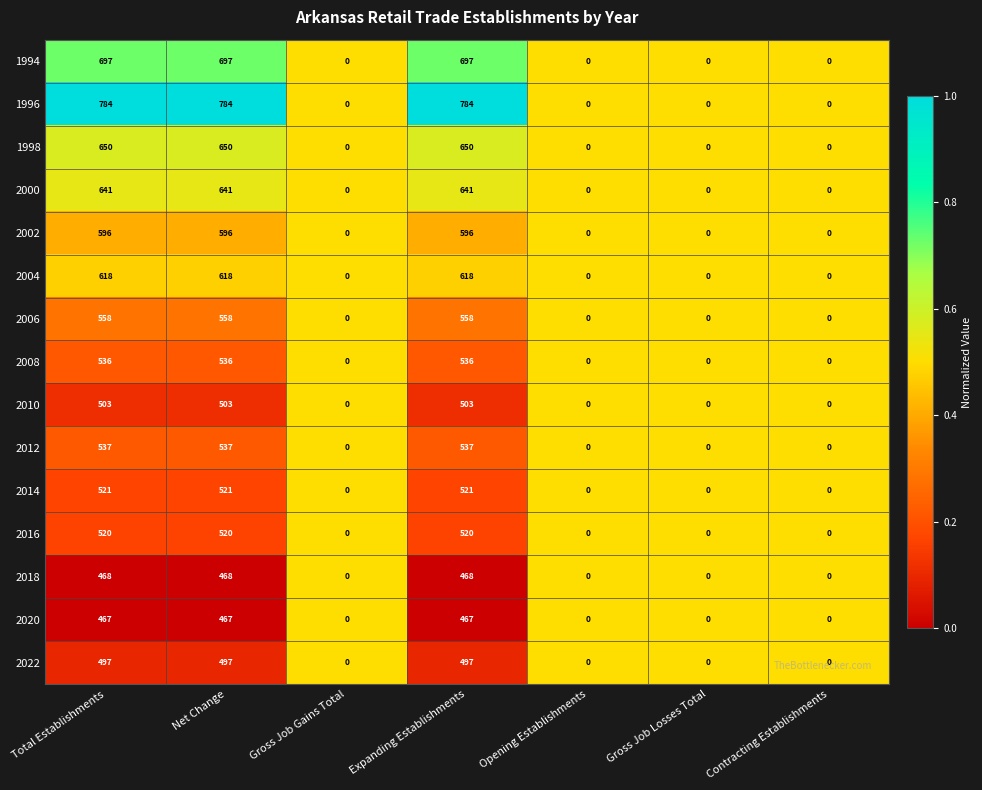

How many 1998 values are between 0 and 650?

7